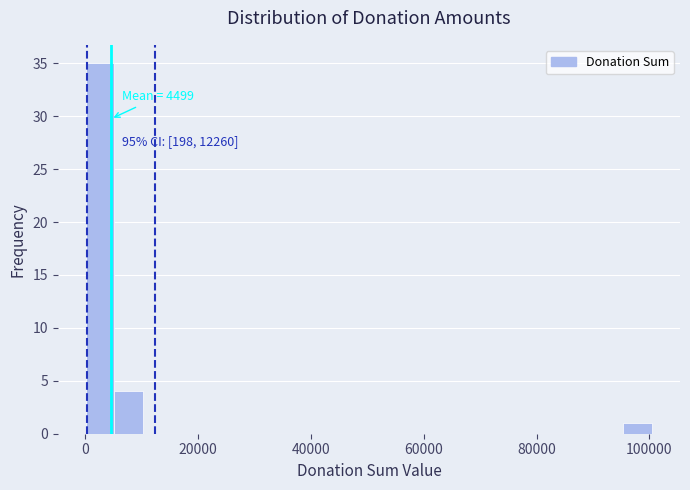

Read against the x-axis, roughly where is the centre of the tallest bar?

2000